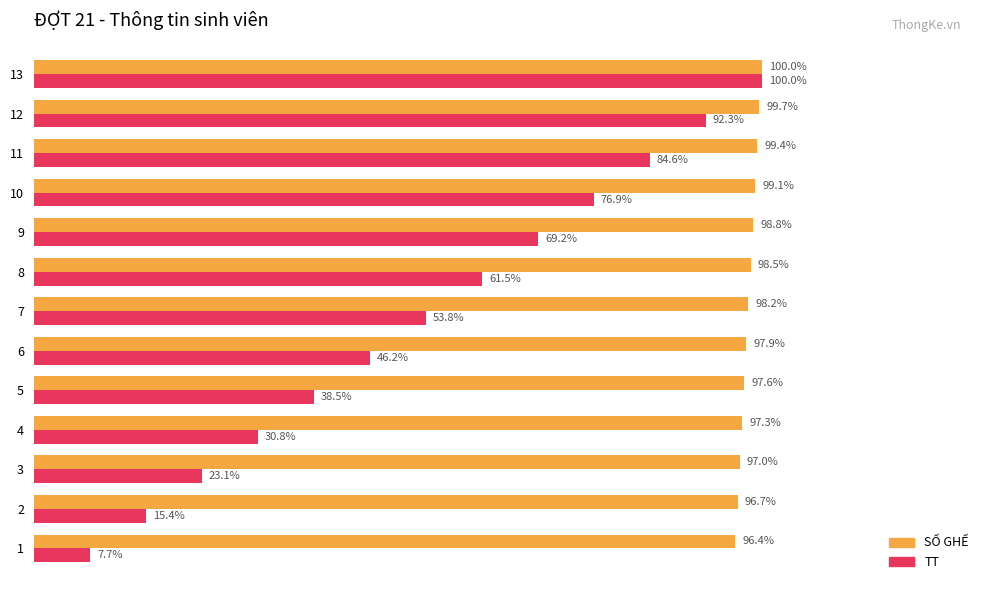

Between 4 and 12, which series saw the biggest shift?

TT